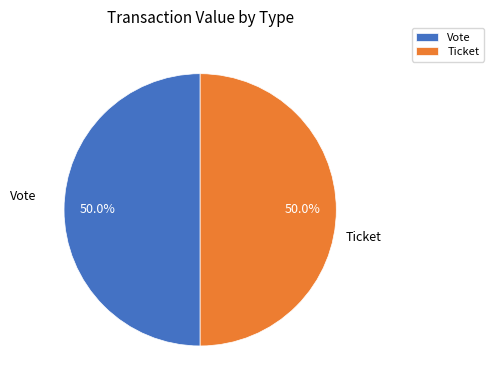

How many segments does this pie chart have?

2